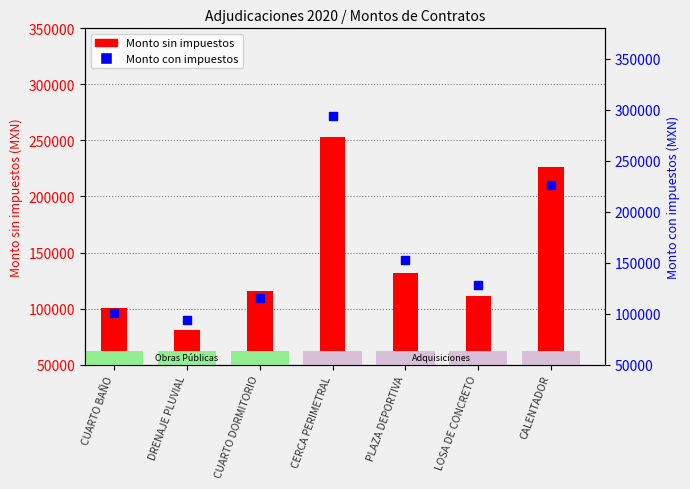

What is the ratio of the value at LOSA DE CONCRETO to the value at CERCA PERIMETRAL?

0.4